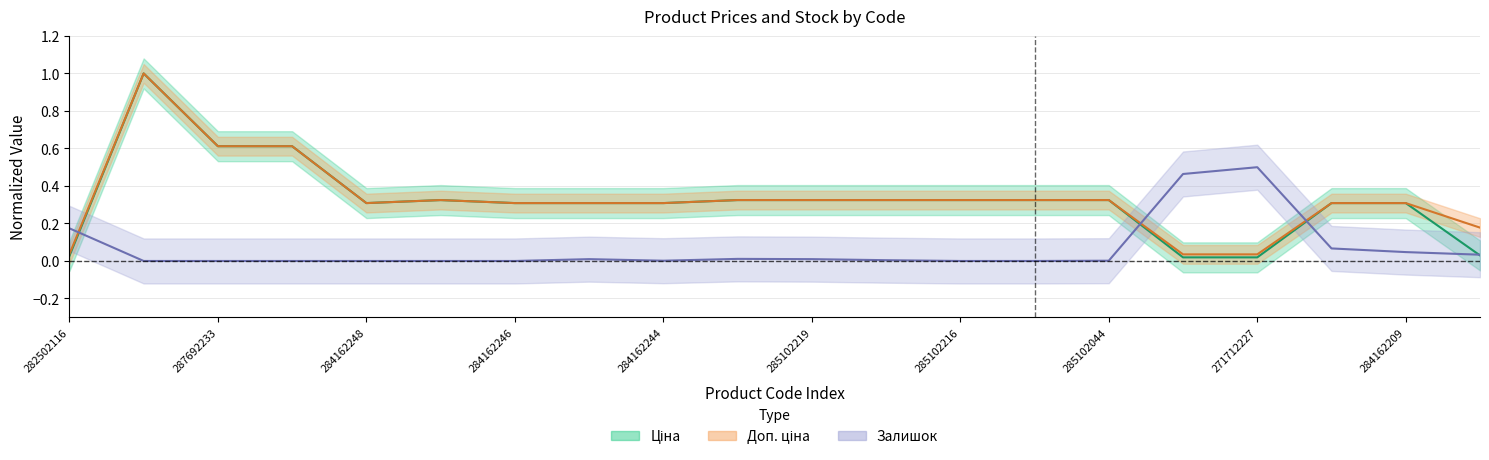

The Доп. ціна series shows 1.0 at 287712232. True or false?

True